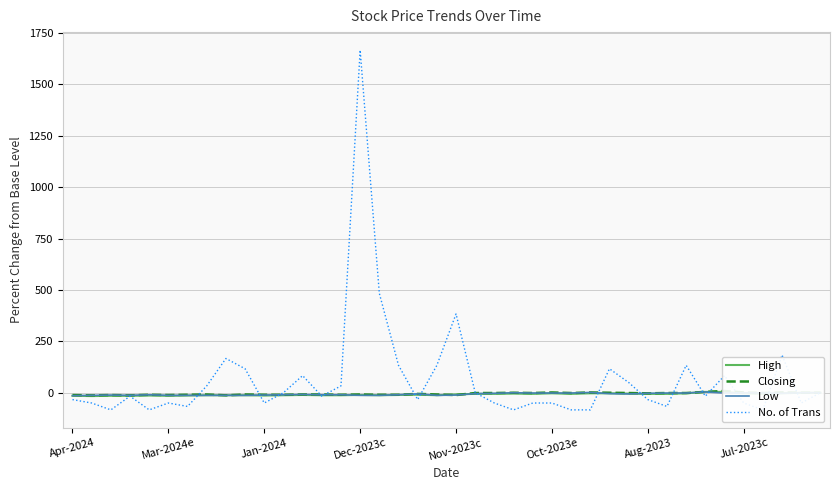

What is the average value of the Low series?

-6.6